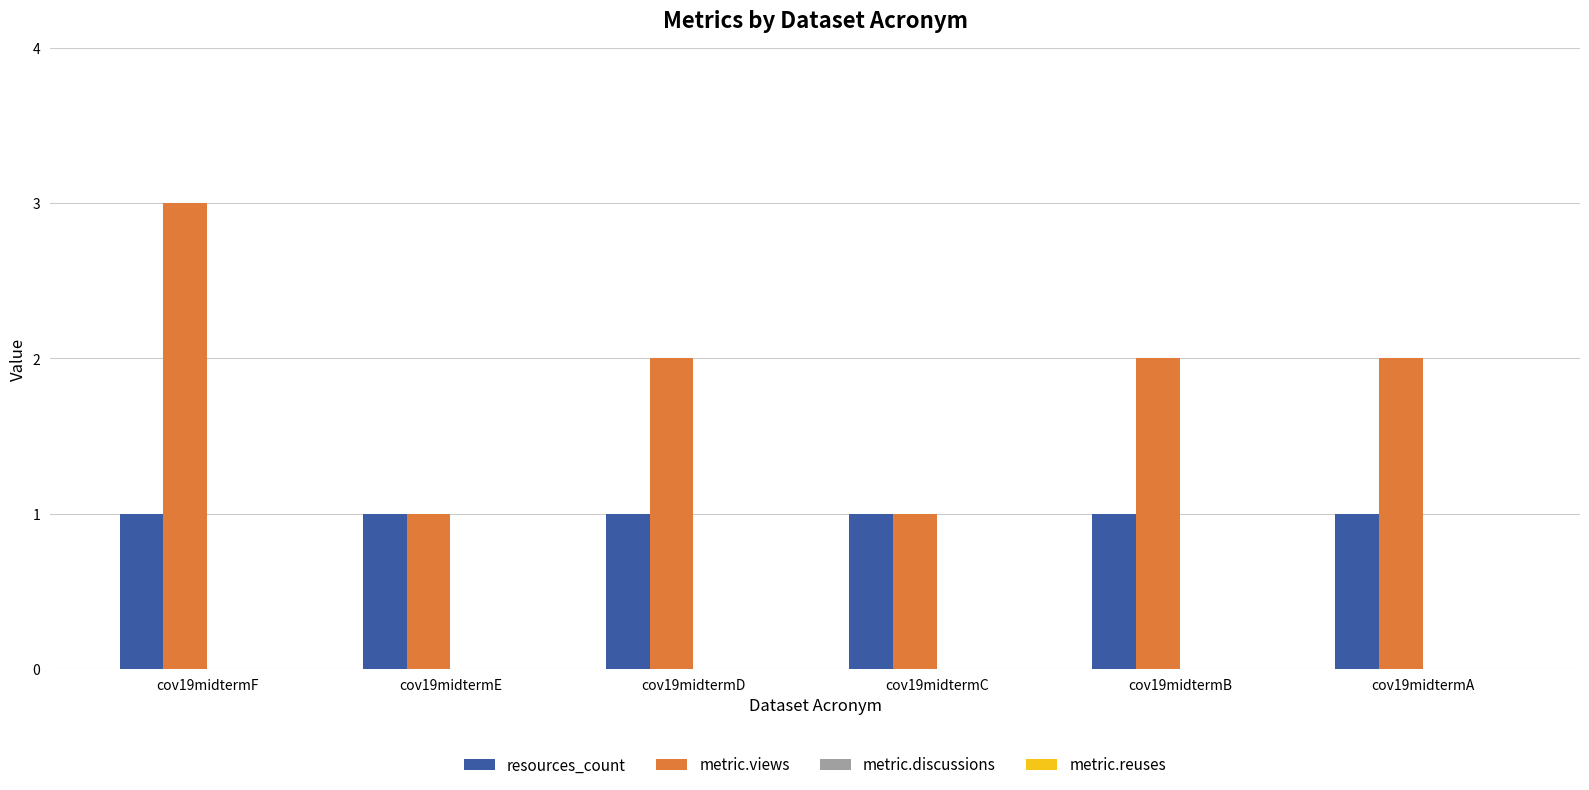

Between cov19midtermE and cov19midtermD, which series saw the biggest shift?

metric.views